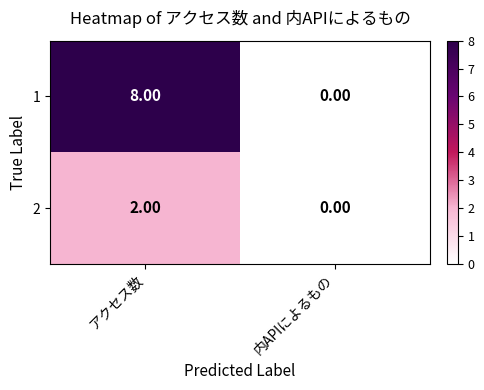

What is the difference between the maximum and minimum values in the 1 series?

8